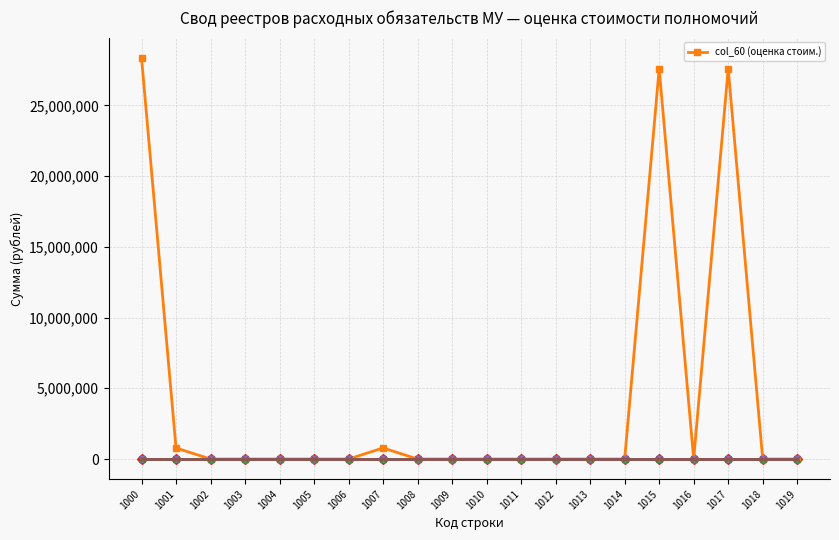

Does the chart display data point markers on the line(s)?

Yes